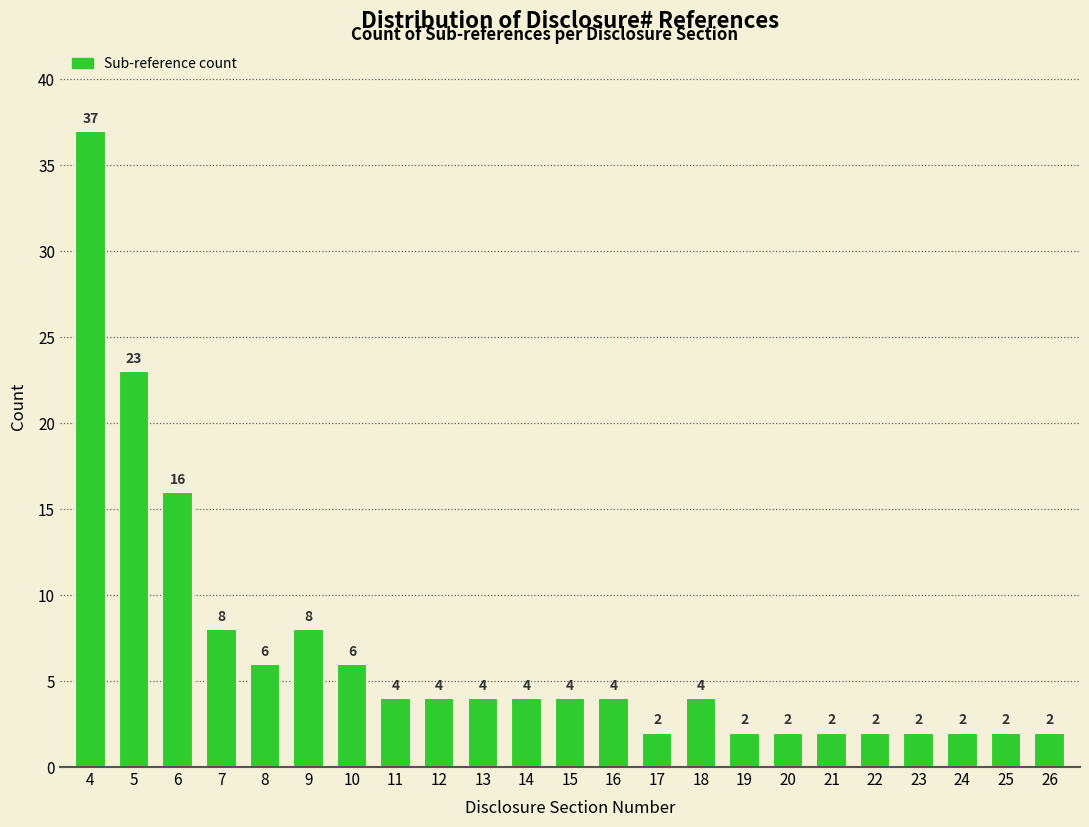

Reading left to right, what are all the values shown in this chart?

4=37	5=23	6=16	7=8	8=6	9=8	10=6	11=4	12=4	13=4	14=4	15=4	16=4	17=2	18=4	19=2	20=2	21=2	22=2	23=2	24=2	25=2	26=2